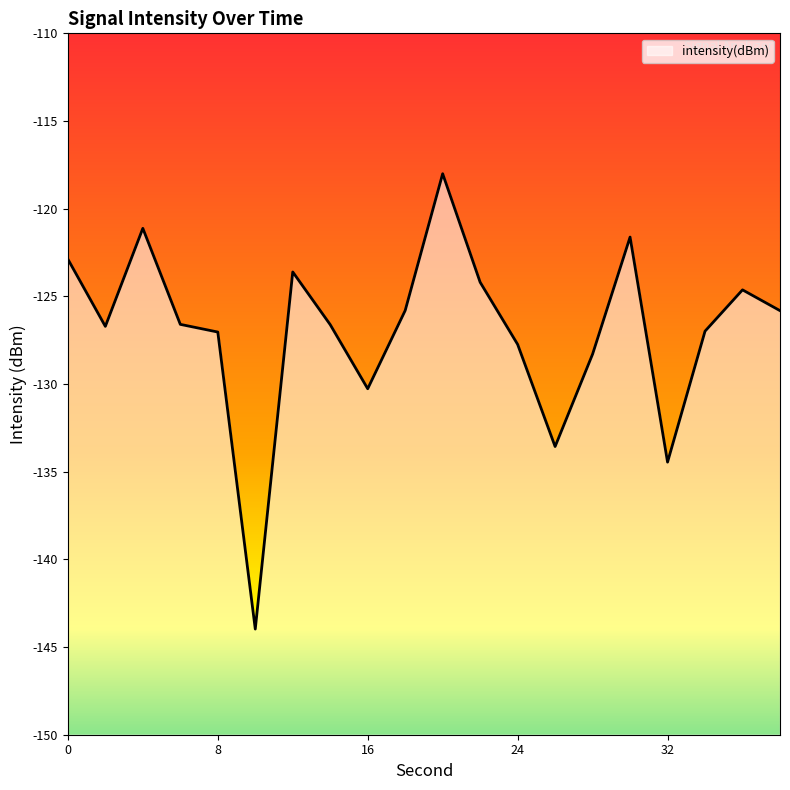

Reading right to left, what are all the values shown in this chart?

38=-125.8	36=-124.6	34=-127.0	32=-134.5	30=-121.6	28=-128.3	26=-133.6	24=-127.7	22=-124.2	20=-118.0	18=-125.8	16=-130.3	14=-126.6	12=-123.6	10=-144.0	8=-127.0	6=-126.6	4=-121.1	2=-126.7	0=-122.9